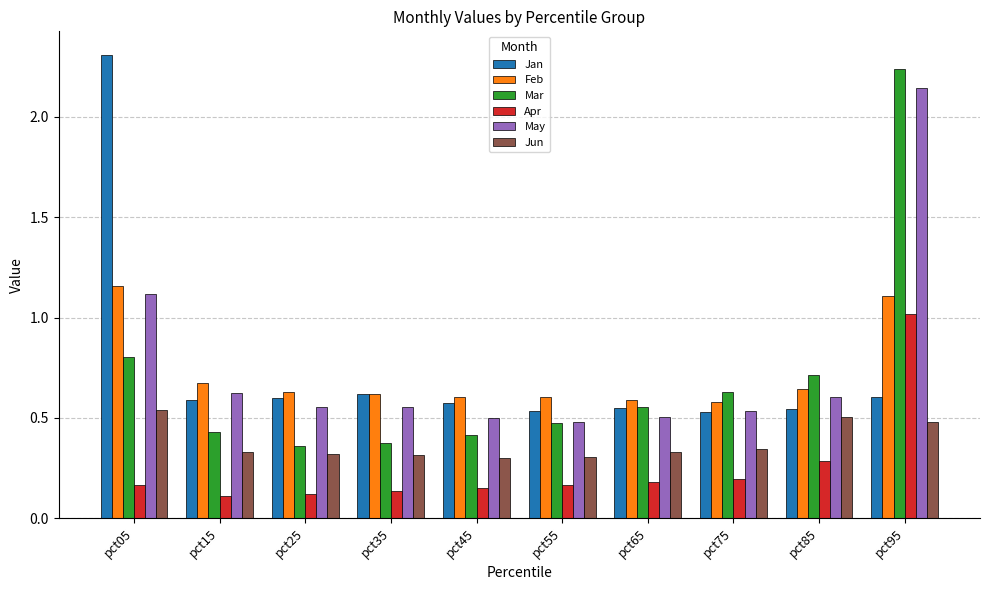

What is the difference between the maximum and minimum values in the May series?

1.7